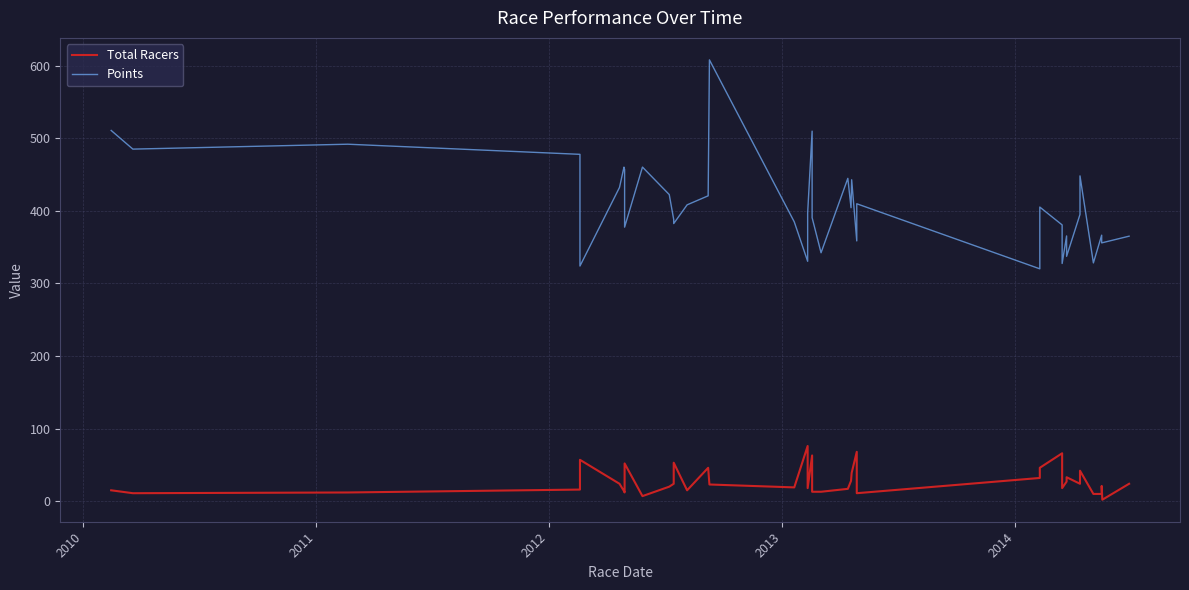

Where is the first local minimum?

2010